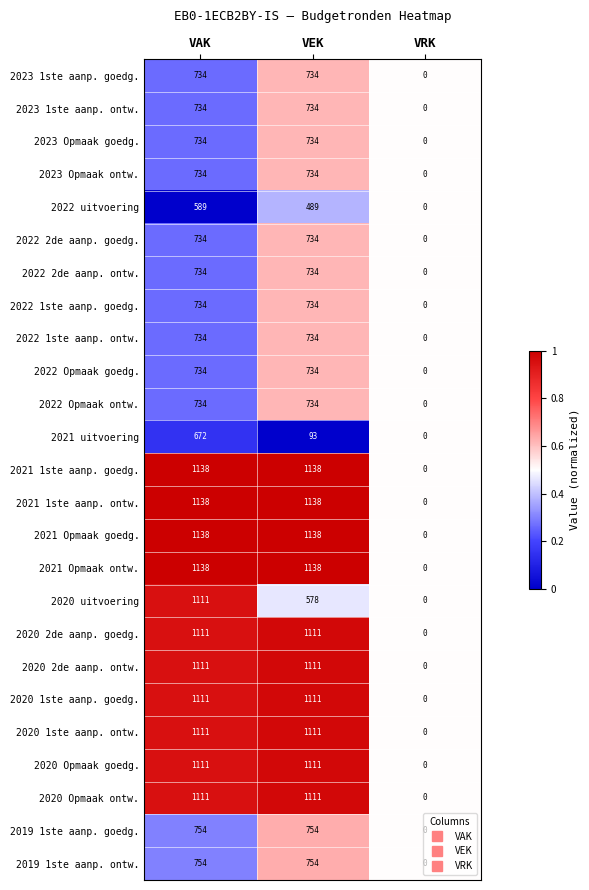

At which category is the sum across all series the highest?

VAK